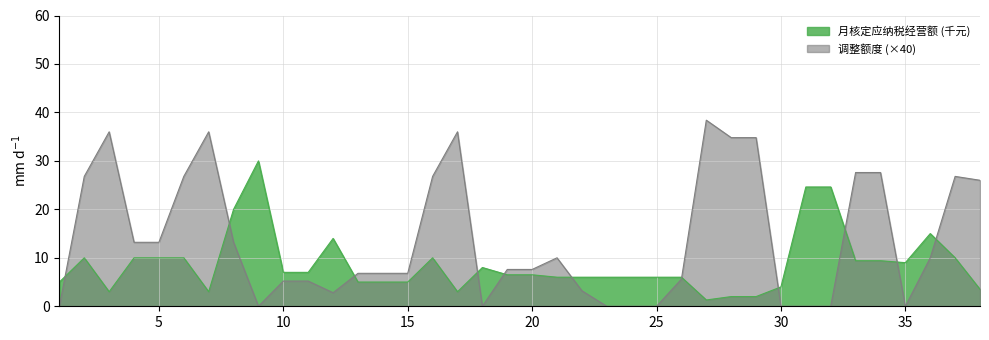

Count the number of data series in this chart.

2